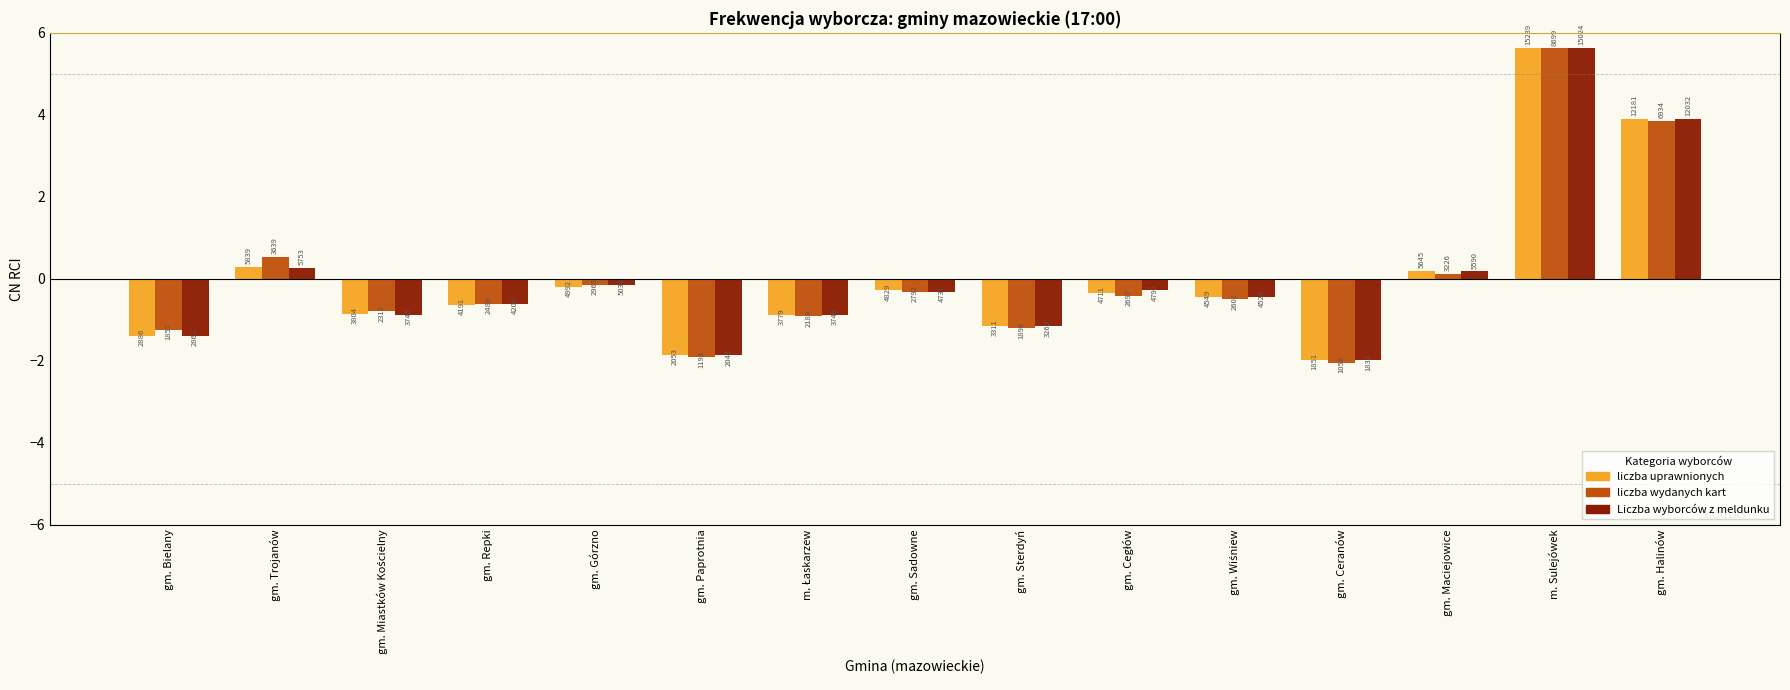

The liczba uprawnionych series shows -0.2 at gm. Cegłów. True or false?

False